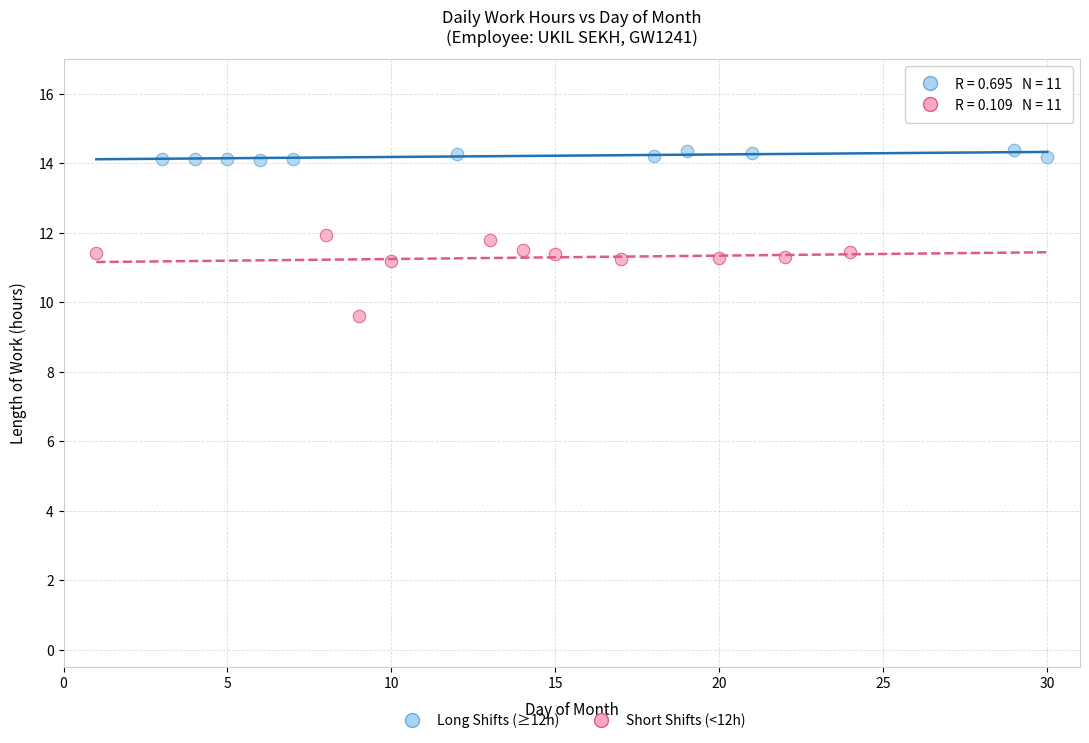

Which series has the widest spread of Y values?

Short Shifts (<12h)